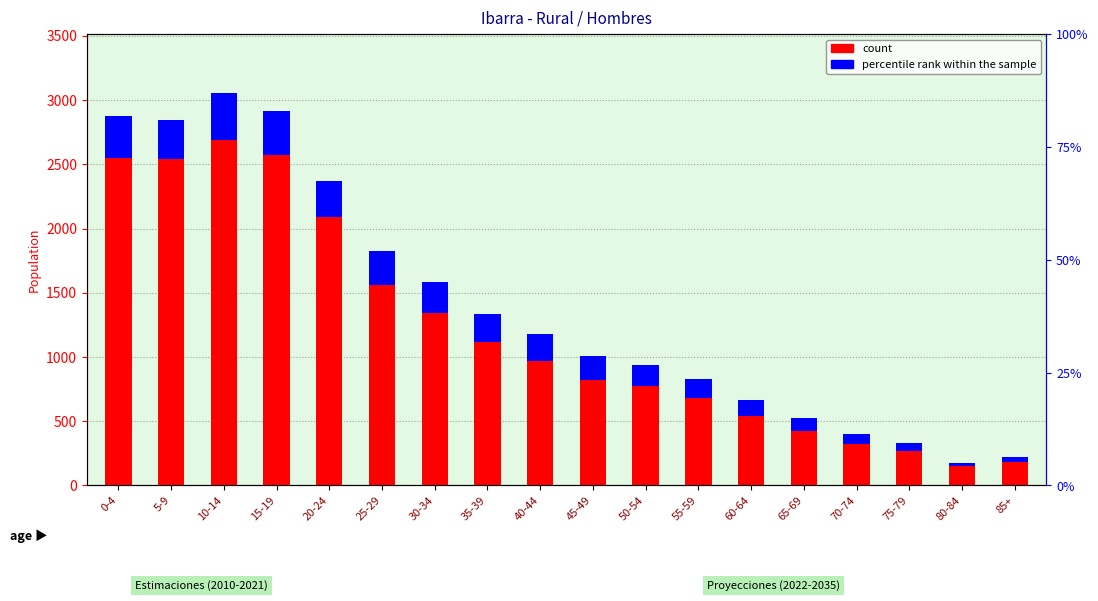

List the labels in order of percentile rank within the sample value, largest first.

10-14, 15-19, 0-4, 5-9, 20-24, 25-29, 30-34, 35-39, 40-44, 45-49, 50-54, 55-59, 60-64, 65-69, 70-74, 75-79, 85+, 80-84